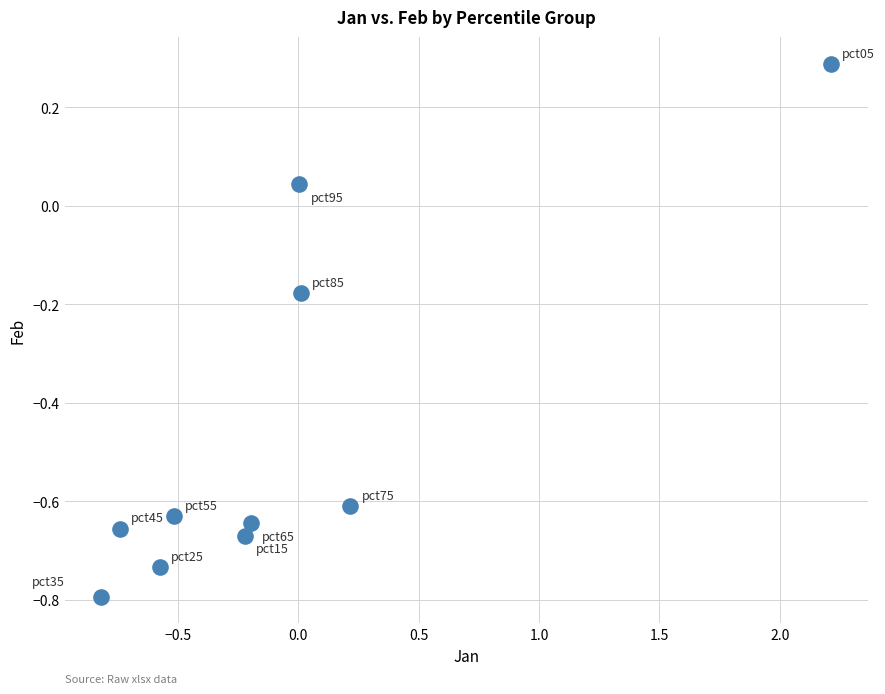

What is the range of Y values (max minus min)?

1.1